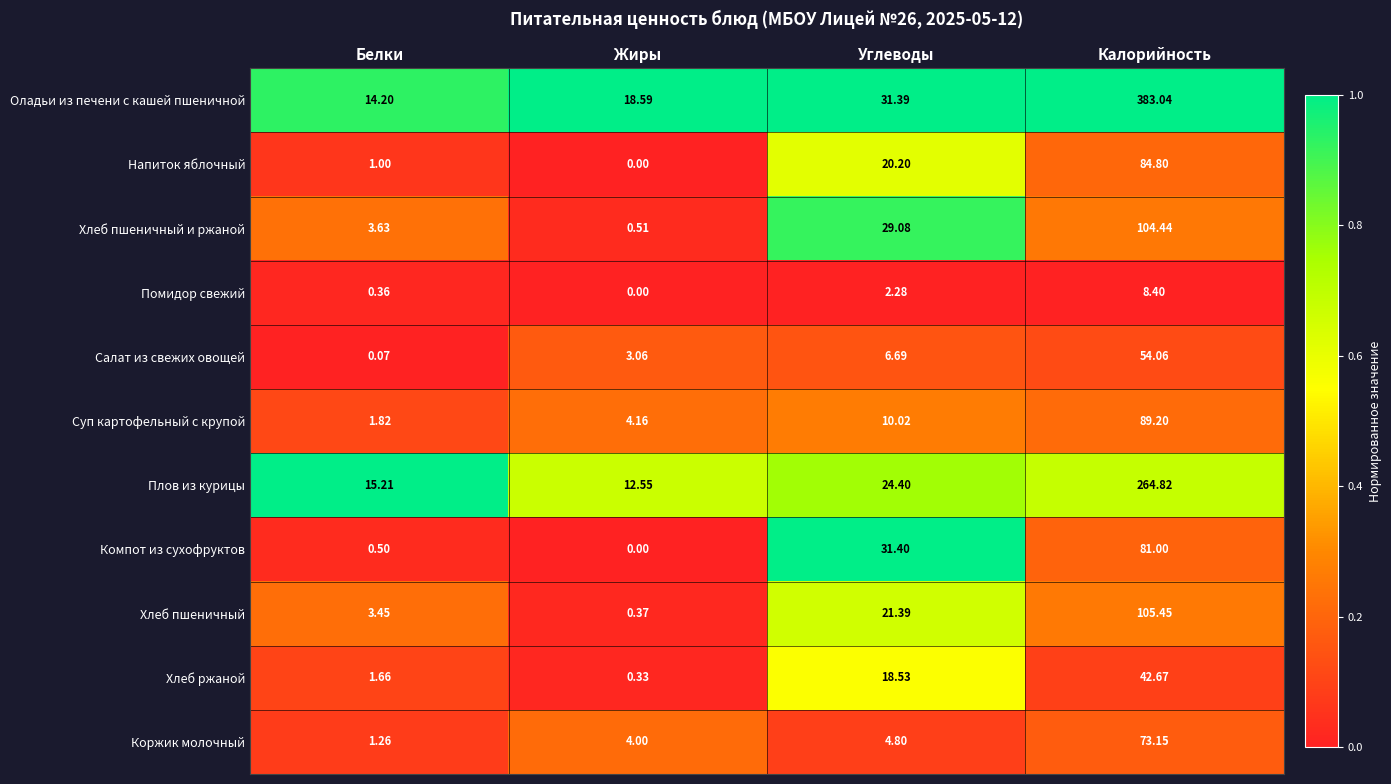

At how many categories does at least one series exceed 0?

4